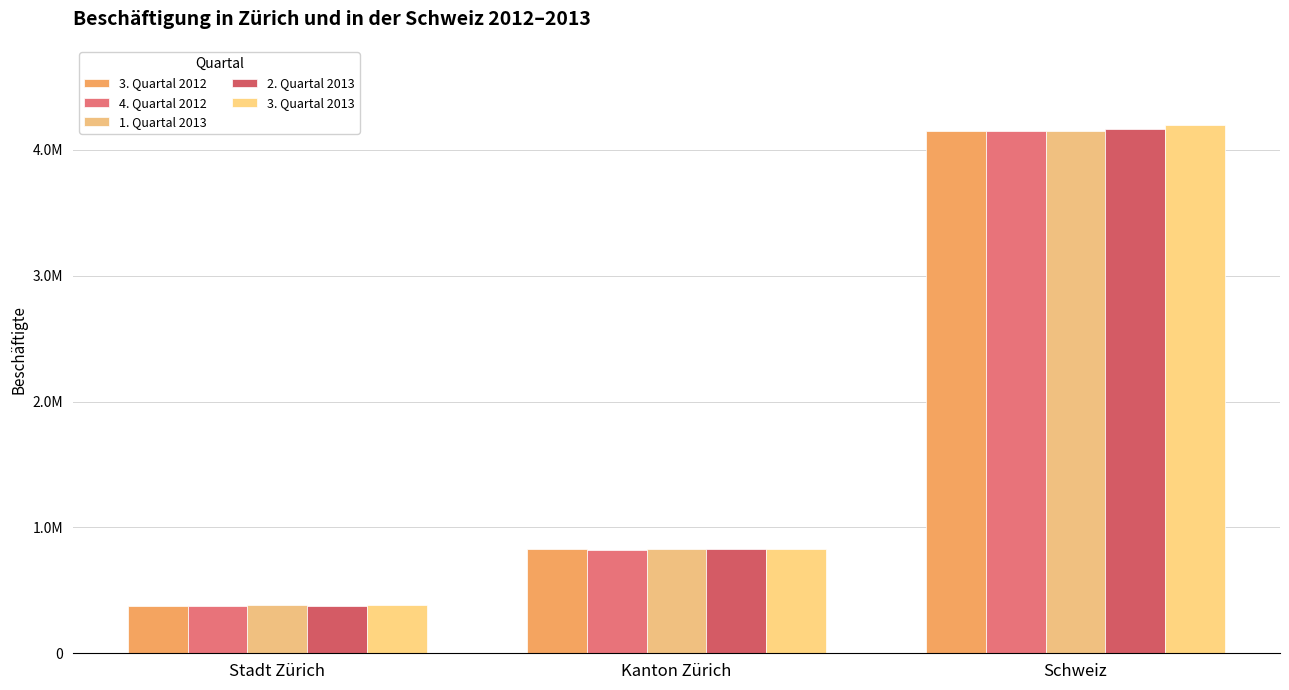

What is the label of the 3rd bar from the left?

Schweiz